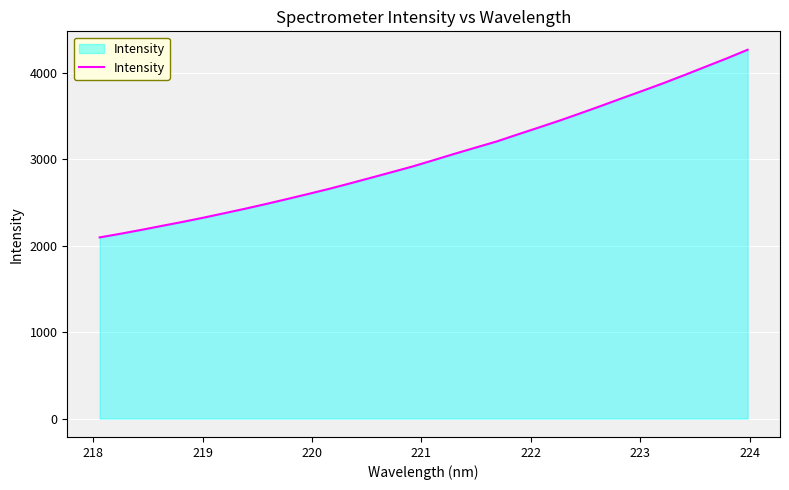

What is the smallest value displayed?

2095.2